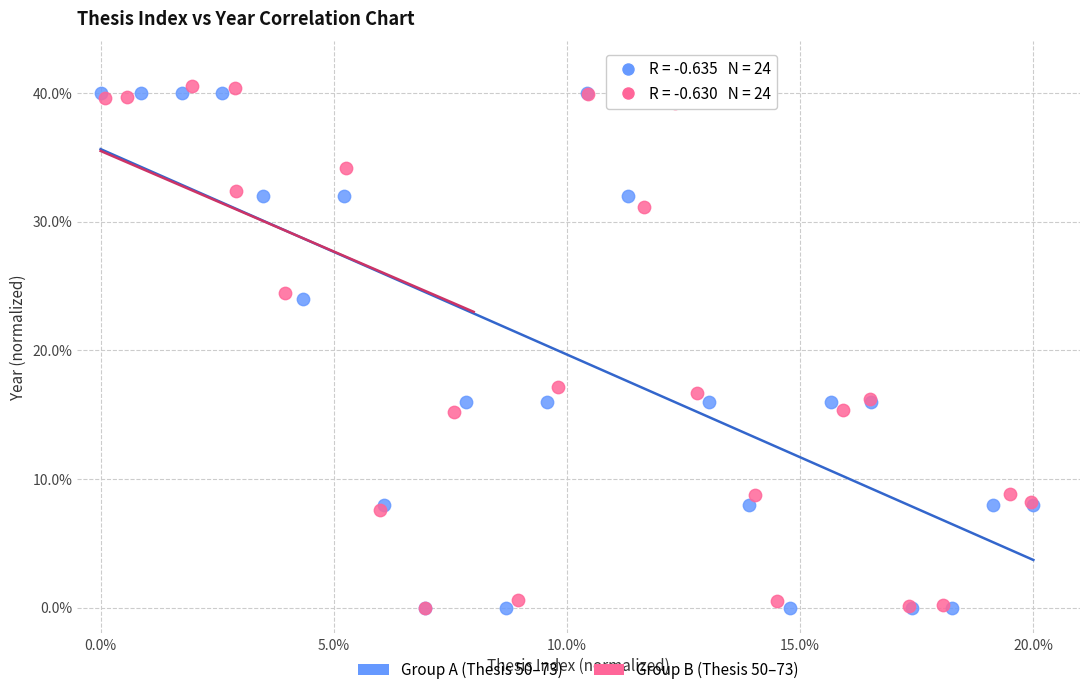

What are all the series names shown in the legend?

Group A (Thesis 50–73), Group B (Thesis 50–73)